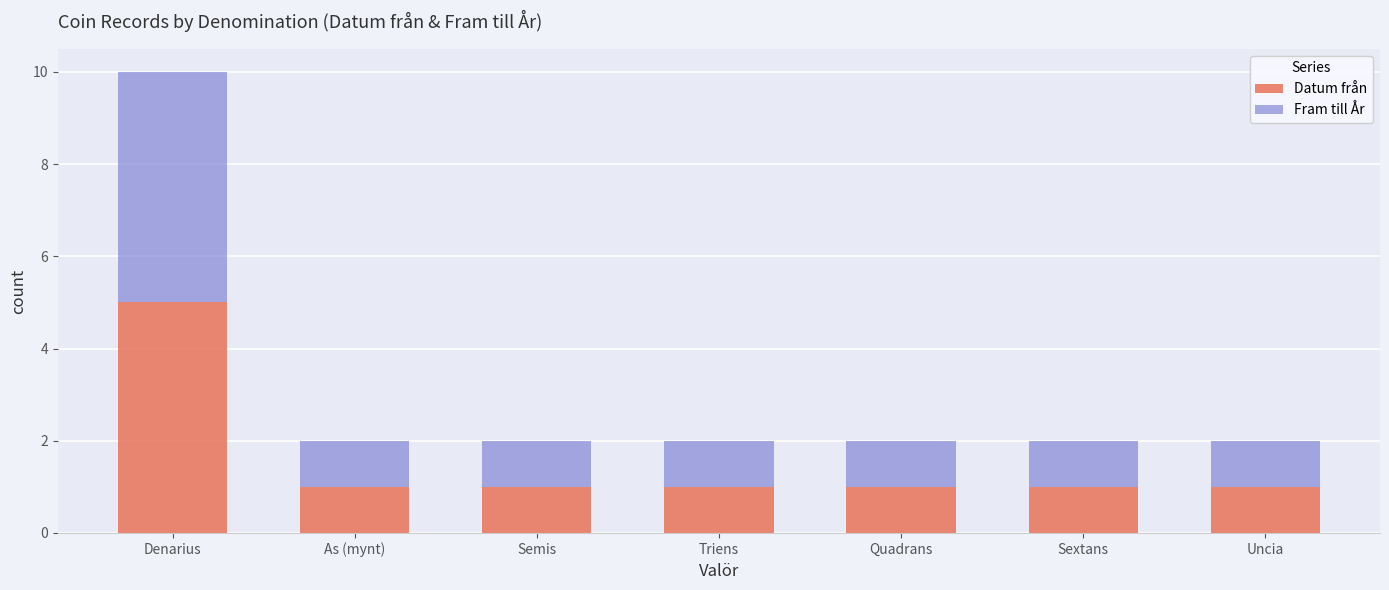

Are the bars horizontal?

No